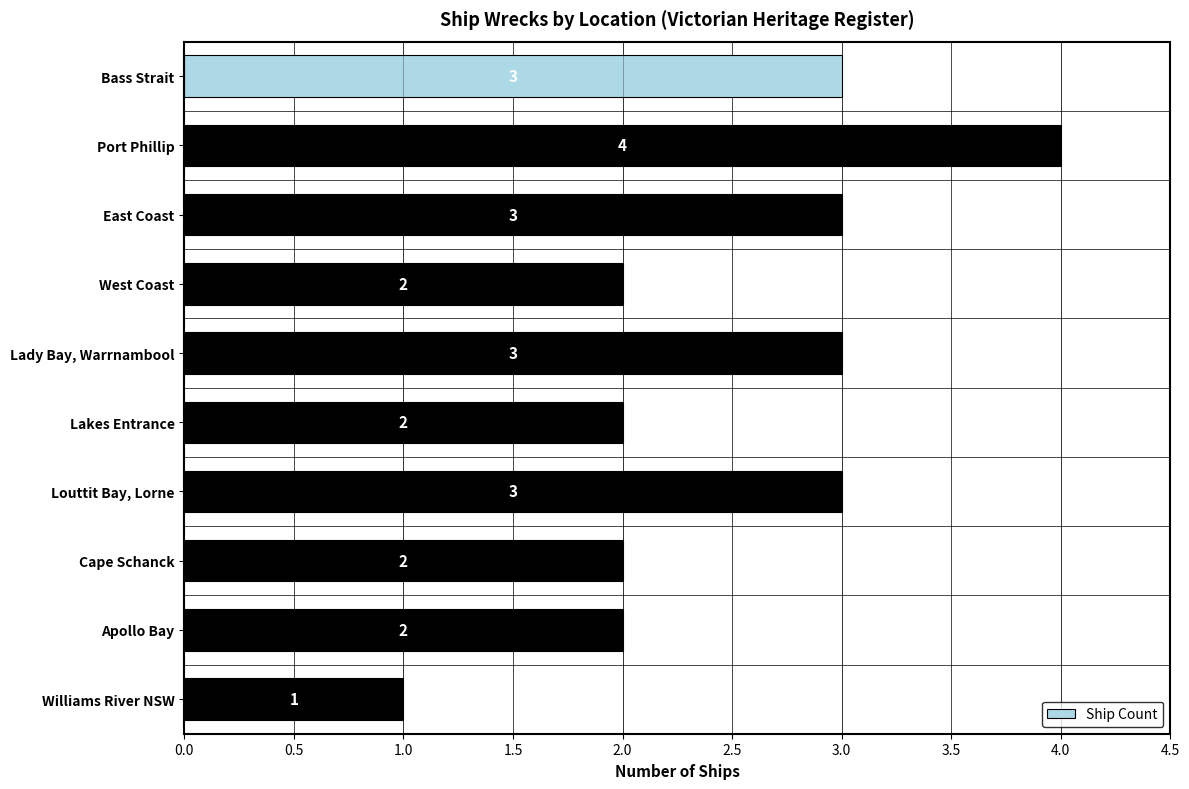

Count the values in the range 2 to 3.

8